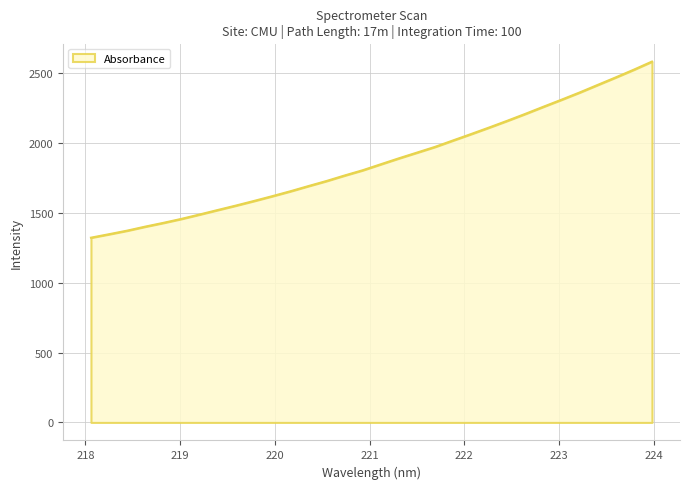

What is the difference between the maximum and minimum values?

1261.3